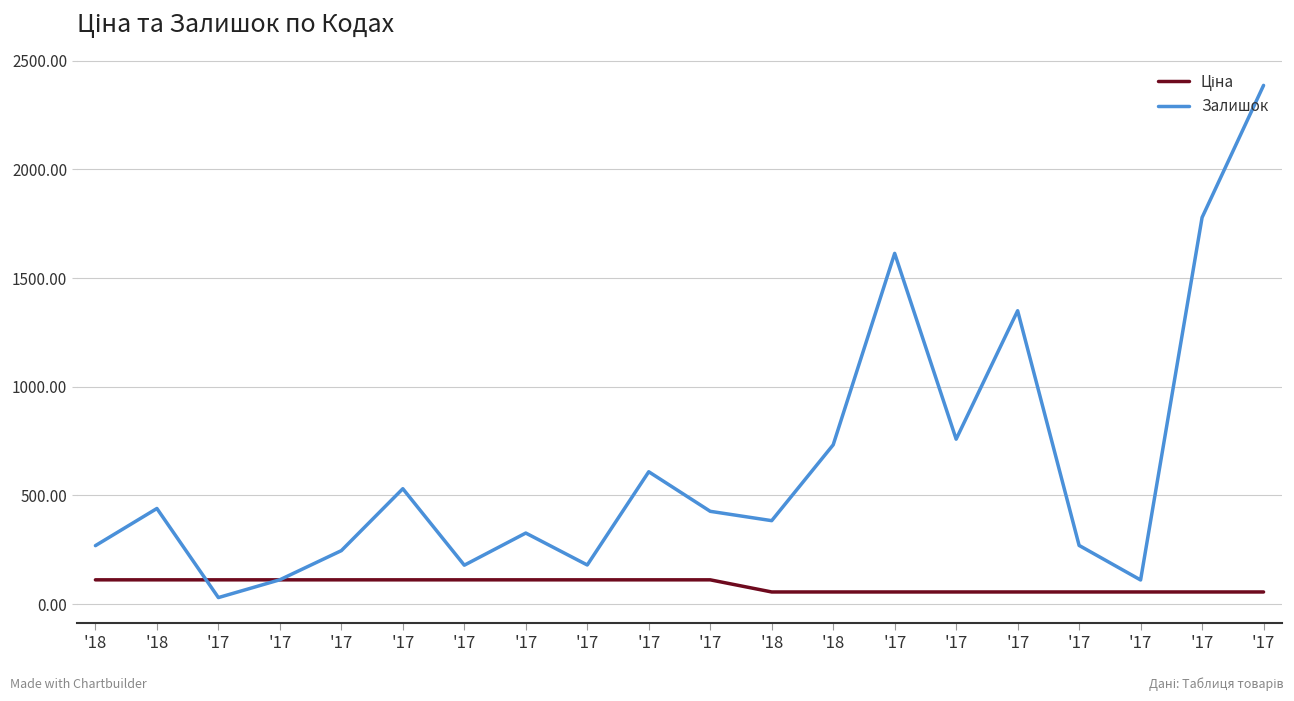

How many values in the Залишок series are below 427?

10